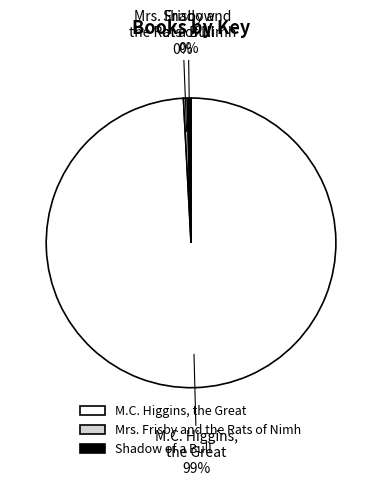

What is the majority slice?

M.C. Higgins, the Great